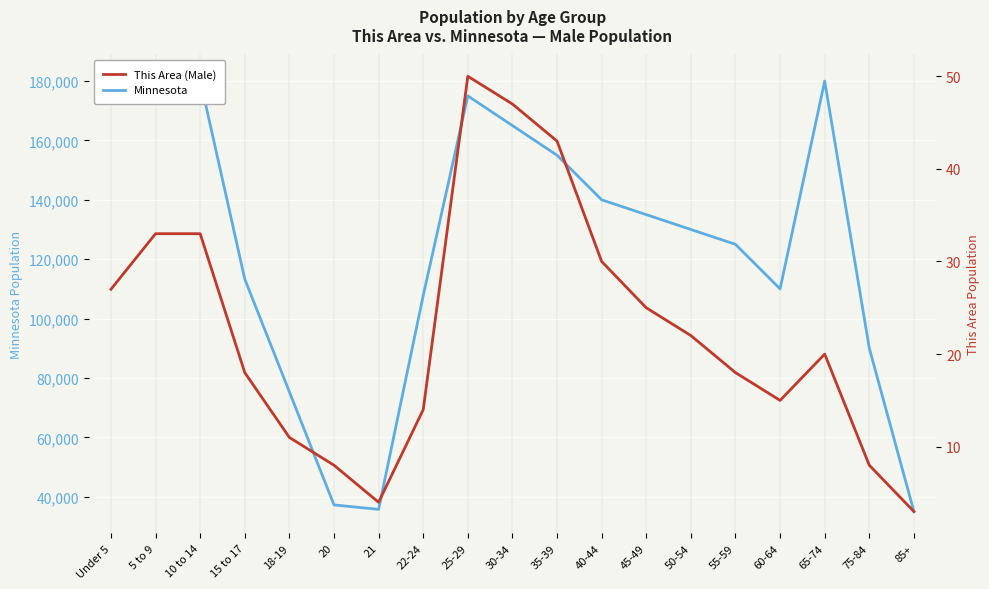

The Minnesota series shows 125000 at 55-59. True or false?

True